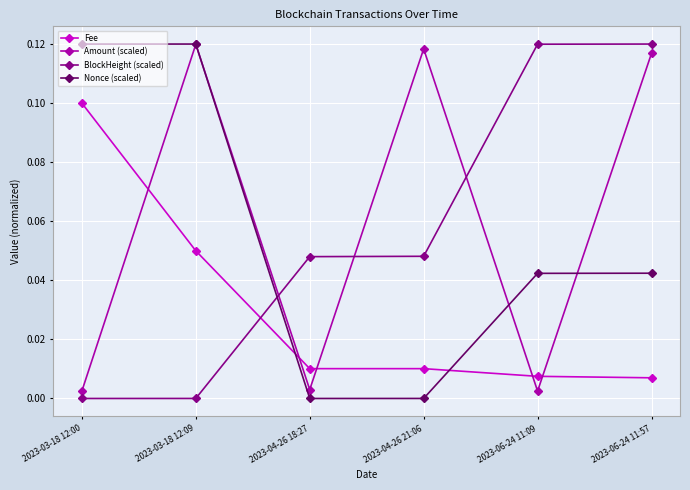

Which category has the highest value in the Amount (scaled) series?

2023-03-18 12:09